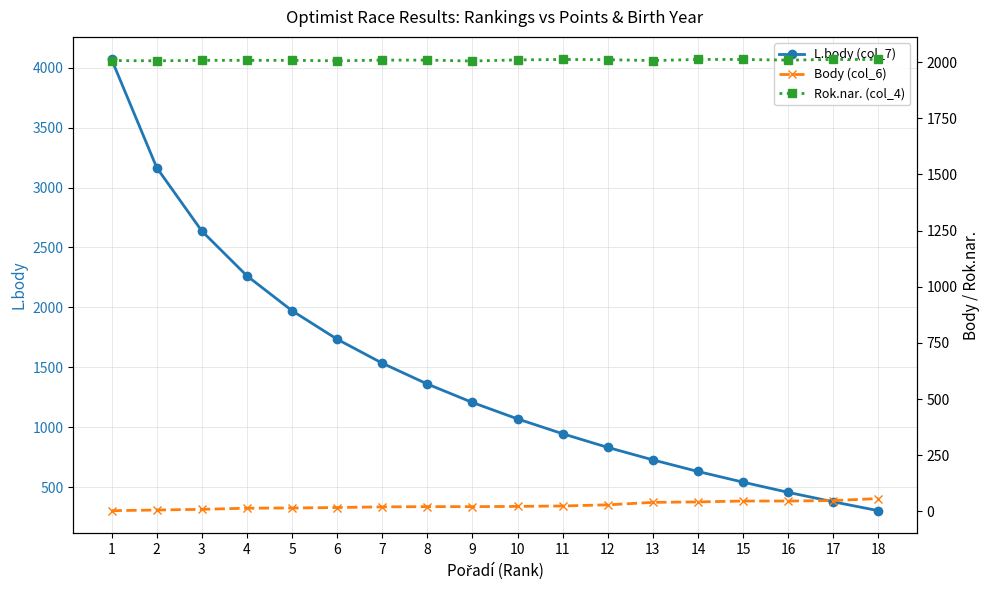

How many data points in Body (col_6) are above 22?

8